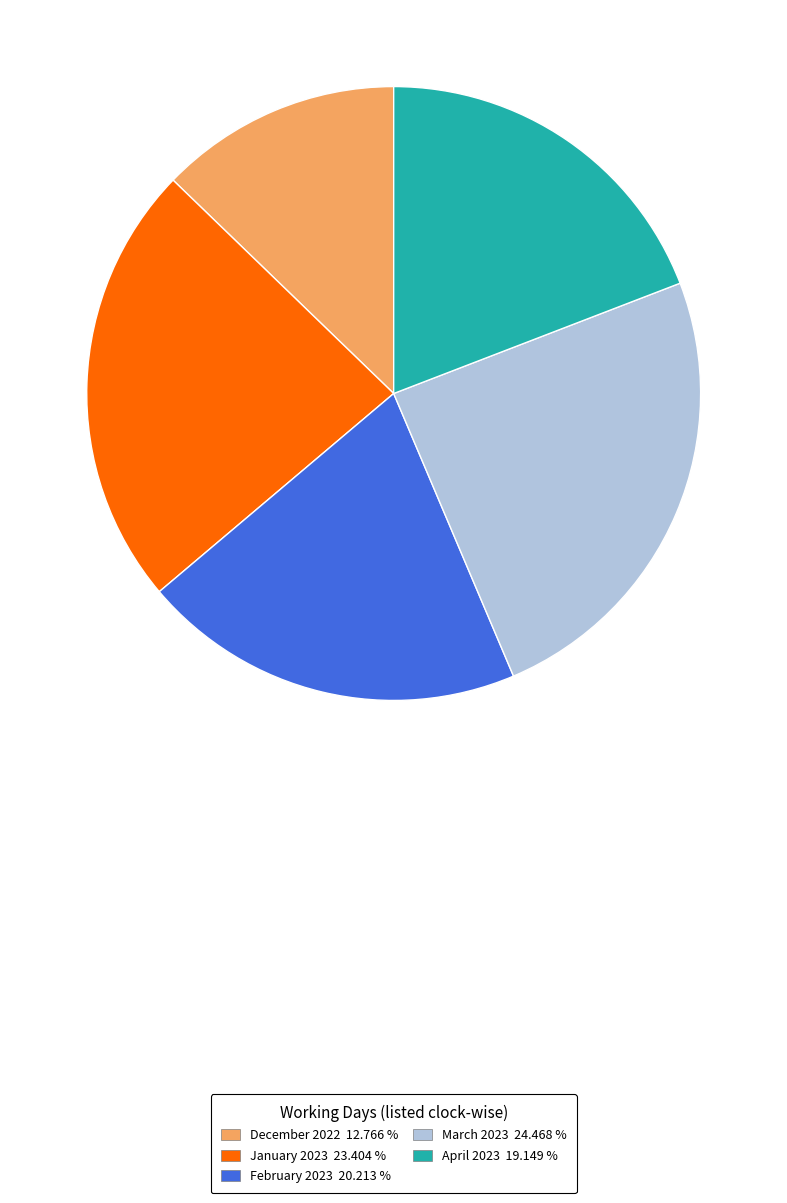

Which has a higher value, February 2023 or December 2022?

February 2023